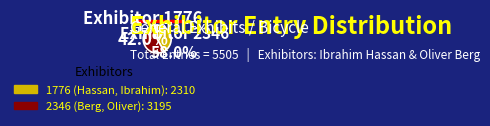

Which has a higher value, 1776 (Hassan, Ibrahim) or 2346 (Berg, Oliver)?

2346 (Berg, Oliver)